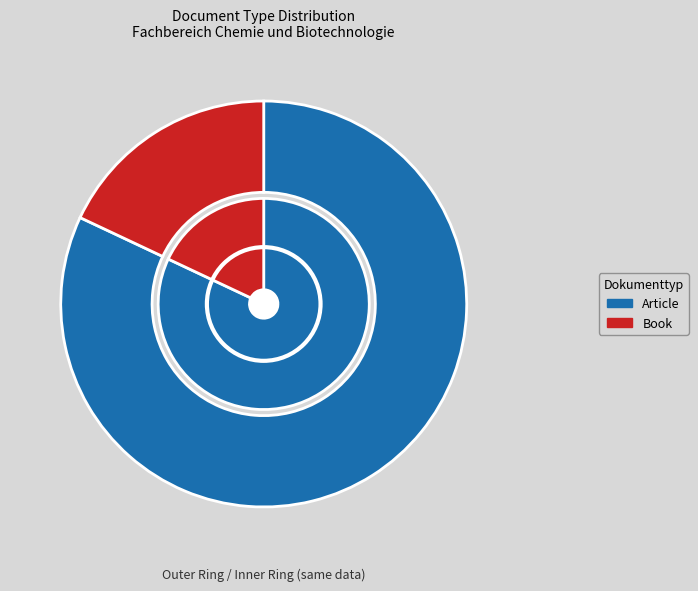

What is the largest slice in the pie chart?

Article